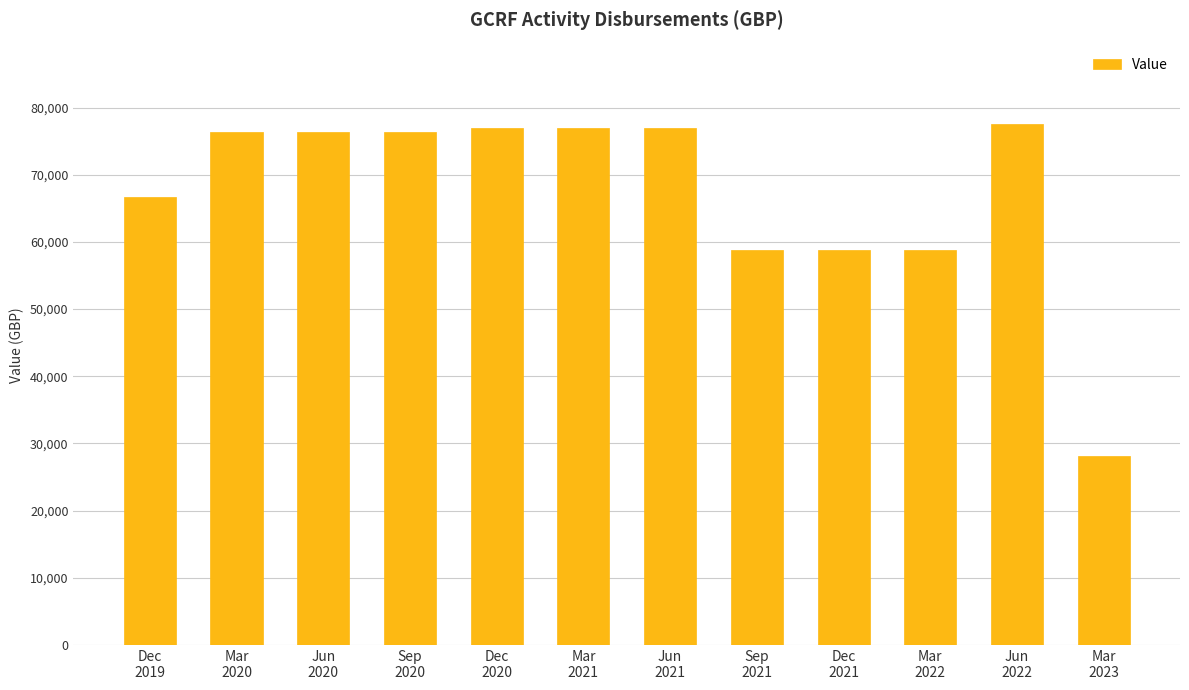

Does the chart contain stacked bars?

No